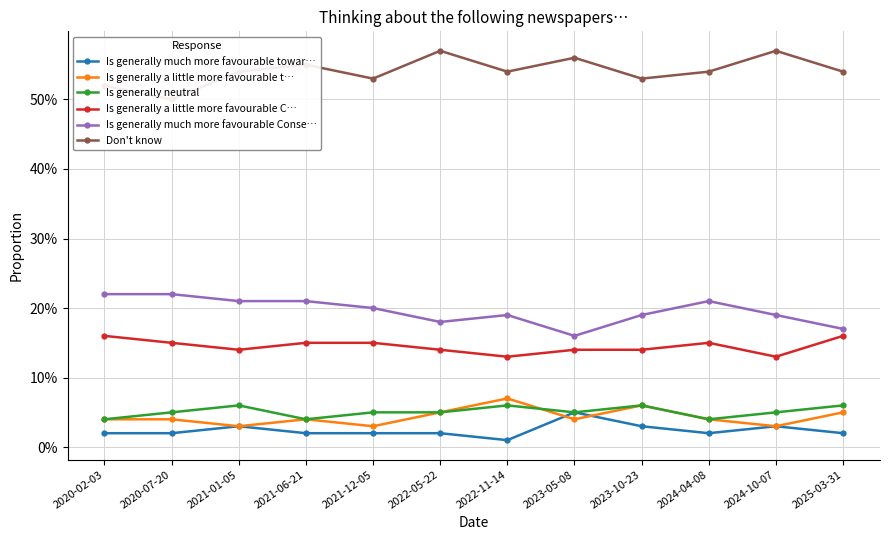

Between 2021-06-21 and 2024-04-08, which series saw the biggest shift?

Don't know